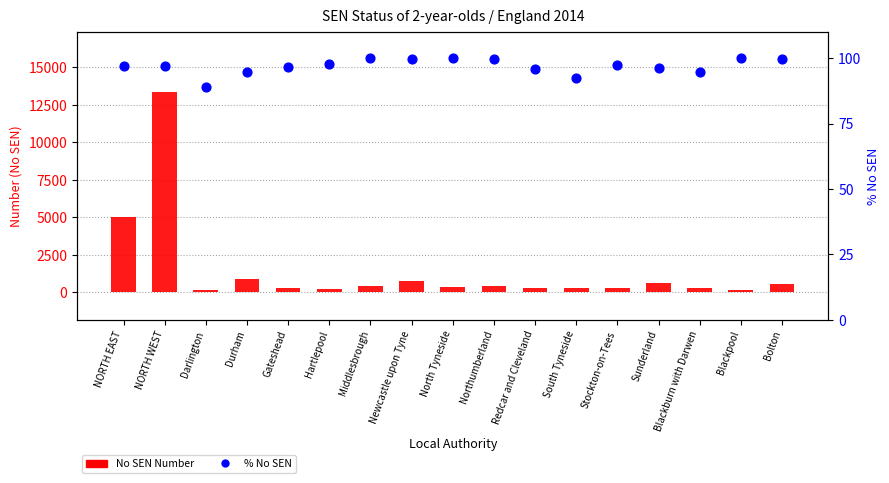

Which series has the widest spread of Y values?

No SEN Number